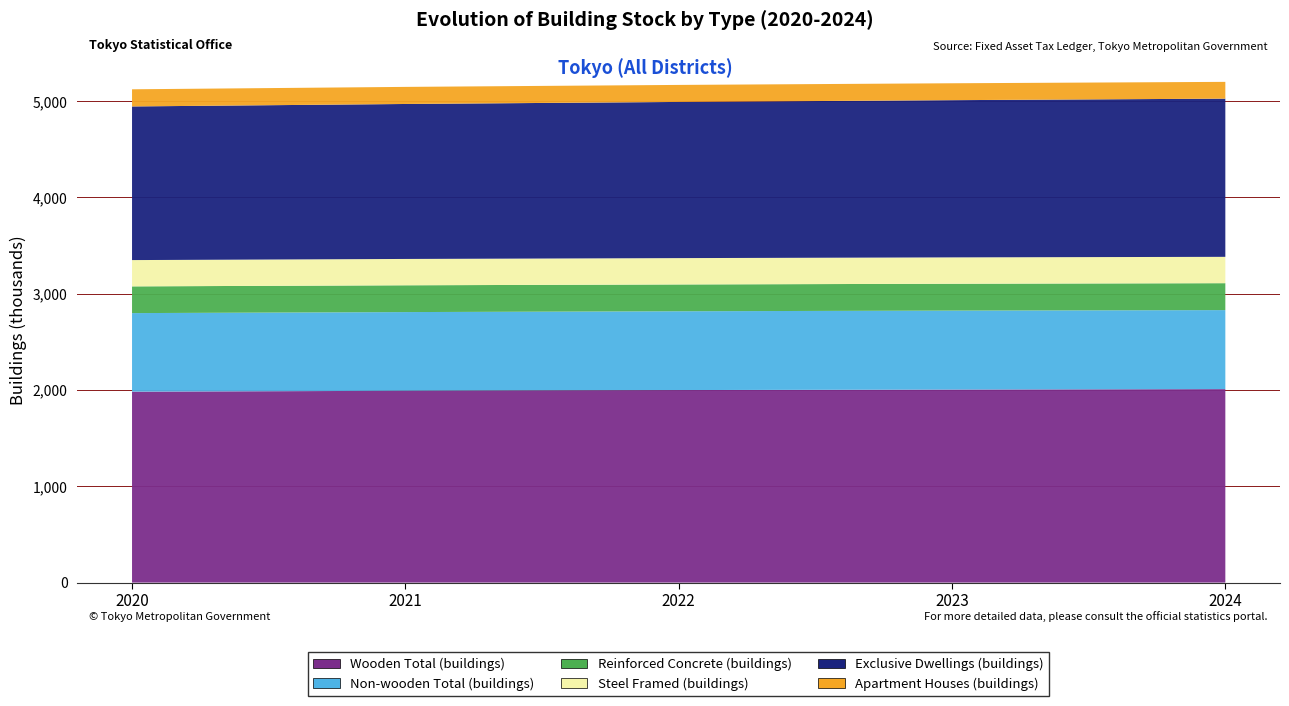

Reading left to right, what are all the values shown in this chart?

Wooden Total (buildings): 1983384	1992115	1999678	2005018	2009607
Non-wooden Total (buildings): 815738	817594	818602	819971	820690
Reinforced Concrete (buildings): 277543	278351	278400	279074	279624
Steel Framed (buildings): 273145	273489	273602	273808	273670
Exclusive Dwellings (buildings): 1595734	1609593	1622148	1632909	1643089
Apartment Houses (buildings): 178115	177530	176709	175549	174189